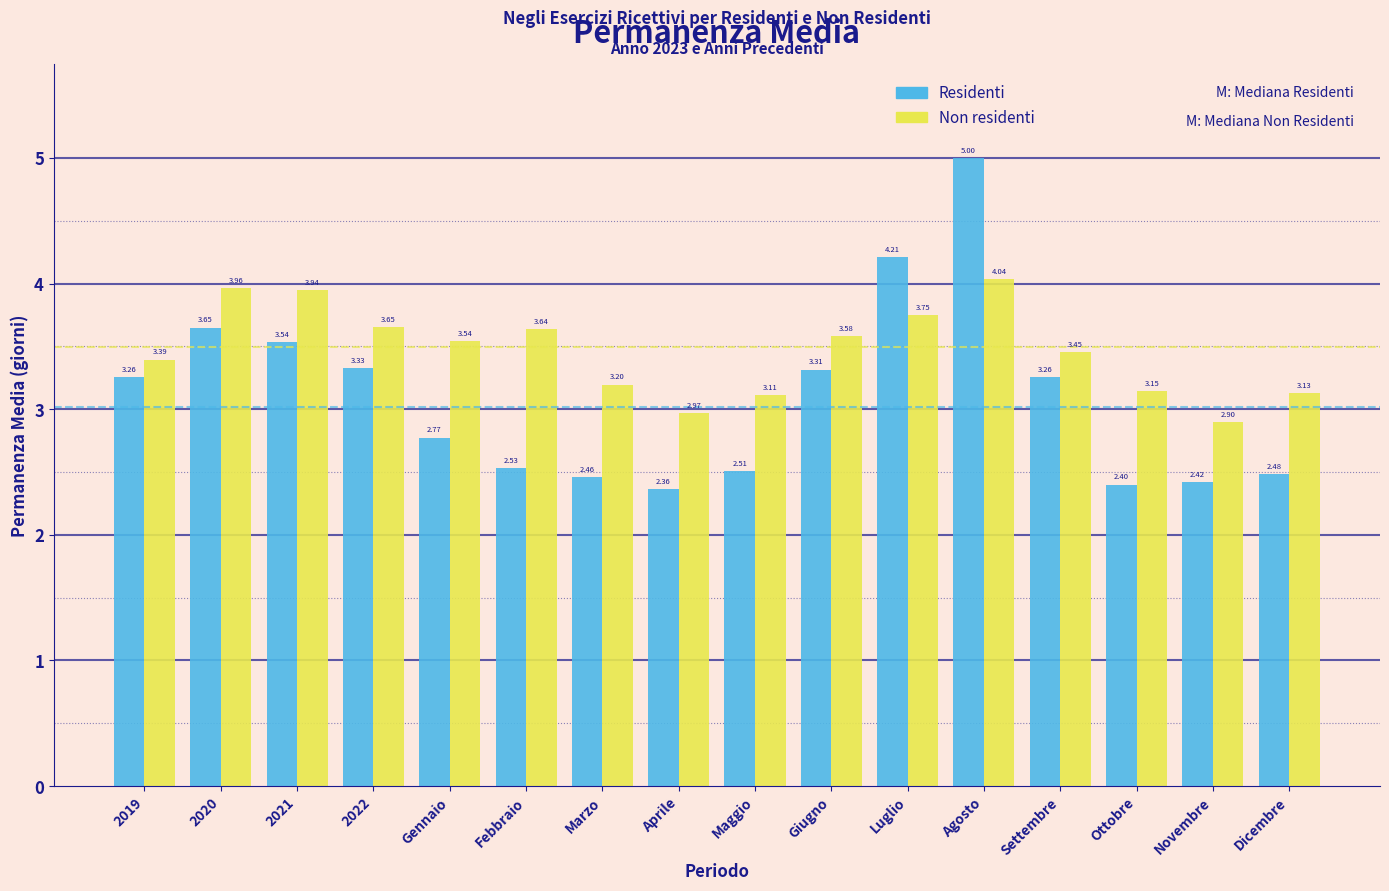

At Luglio, list the series in order from largest to smallest.

Residenti, Non residenti